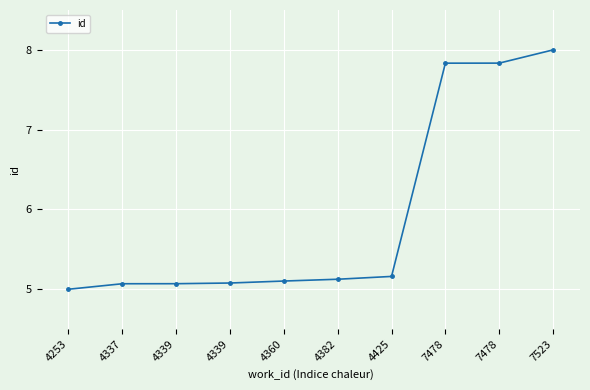

Rank the categories by value from highest to lowest.

7523, 7478, 7478, 4425, 4382, 4360, 4339, 4339, 4337, 4253